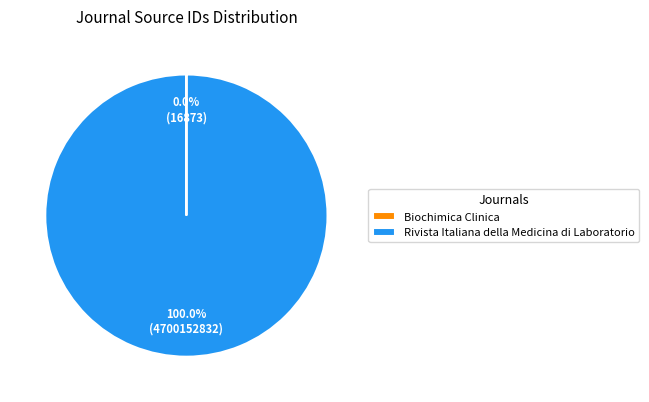

What is the largest slice in the pie chart?

Rivista Italiana della Medicina di Laboratorio